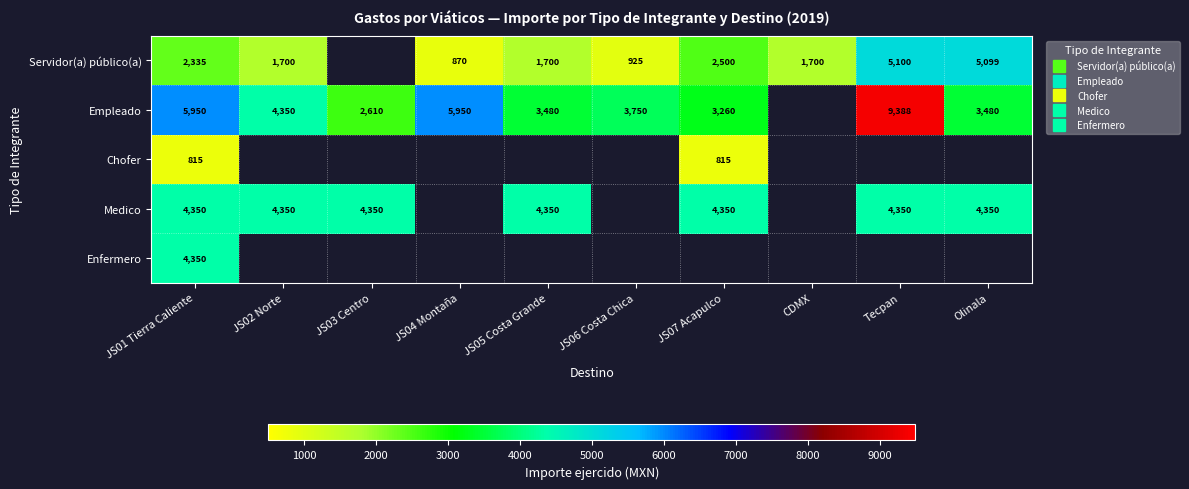

At which label is Servidor(a) público(a) closest to 2985?

JS07 Acapulco